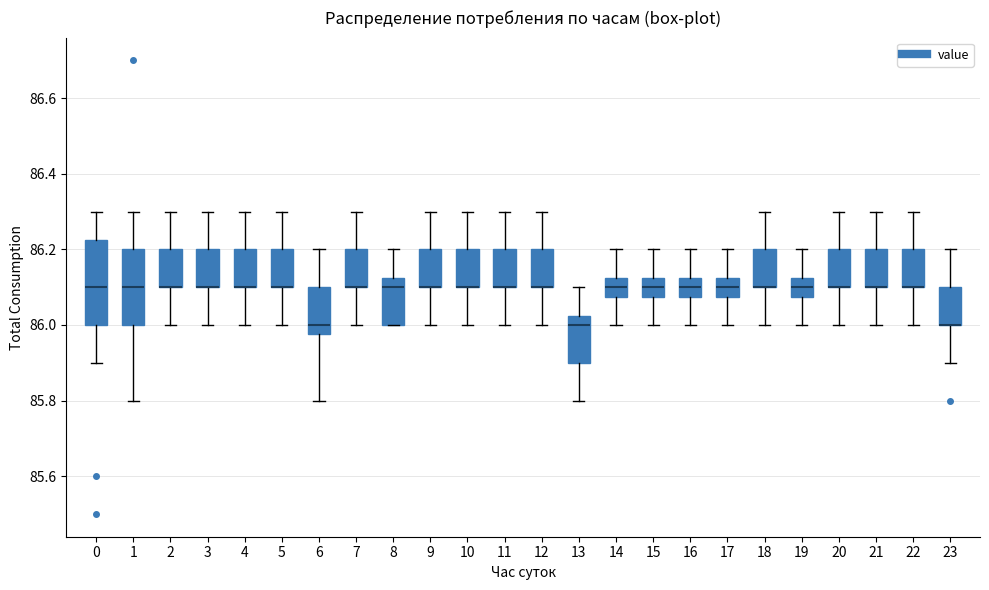

Reading left to right, read every box against the y-axis: the position of its median line, the range the box covers, and the ends of its whiskers. The values are not printed on the chart, so give them approximately, as read against the axis.

0: median 86.10, box 86.00 to 86.22, whiskers 85.90 to 86.30
1: median 86.10, box 86.00 to 86.20, whiskers 85.80 to 86.30
2: median 86.10 (drawn on the box's lower edge), box 86.10 to 86.20, whiskers 86.00 to 86.30
3: median 86.10 (drawn on the box's lower edge), box 86.10 to 86.20, whiskers 86.00 to 86.30
4: median 86.10 (drawn on the box's lower edge), box 86.10 to 86.20, whiskers 86.00 to 86.30
5: median 86.10 (drawn on the box's lower edge), box 86.10 to 86.20, whiskers 86.00 to 86.30
6: median 86.00, box 85.98 to 86.10, whiskers 85.80 to 86.20
7: median 86.10 (drawn on the box's lower edge), box 86.10 to 86.20, whiskers 86.00 to 86.30
8: median 86.10, box 86.00 to 86.12, whiskers 86.00 to 86.20
9: median 86.10 (drawn on the box's lower edge), box 86.10 to 86.20, whiskers 86.00 to 86.30
10: median 86.10 (drawn on the box's lower edge), box 86.10 to 86.20, whiskers 86.00 to 86.30
11: median 86.10 (drawn on the box's lower edge), box 86.10 to 86.20, whiskers 86.00 to 86.30
12: median 86.10 (drawn on the box's lower edge), box 86.10 to 86.20, whiskers 86.00 to 86.30
13: median 86.00, box 85.90 to 86.02, whiskers 85.80 to 86.10
14: median 86.10, box 86.08 to 86.12, whiskers 86.00 to 86.20
15: median 86.10, box 86.08 to 86.12, whiskers 86.00 to 86.20
16: median 86.10, box 86.08 to 86.12, whiskers 86.00 to 86.20
17: median 86.10, box 86.08 to 86.12, whiskers 86.00 to 86.20
18: median 86.10 (drawn on the box's lower edge), box 86.10 to 86.20, whiskers 86.00 to 86.30
19: median 86.10, box 86.08 to 86.12, whiskers 86.00 to 86.20
20: median 86.10 (drawn on the box's lower edge), box 86.10 to 86.20, whiskers 86.00 to 86.30
21: median 86.10 (drawn on the box's lower edge), box 86.10 to 86.20, whiskers 86.00 to 86.30
22: median 86.10 (drawn on the box's lower edge), box 86.10 to 86.20, whiskers 86.00 to 86.30
23: median 86.00 (drawn on the box's lower edge), box 86.00 to 86.10, whiskers 85.90 to 86.20